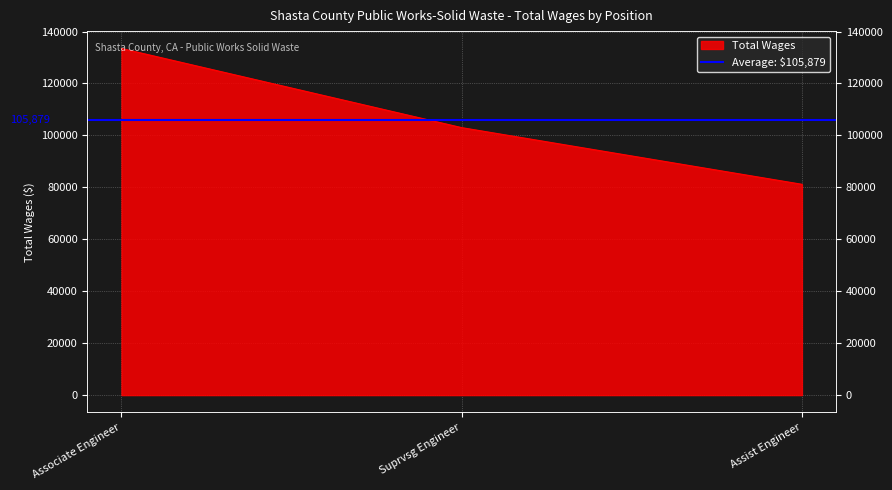

Count the values in the range 81170 to 133479.

3